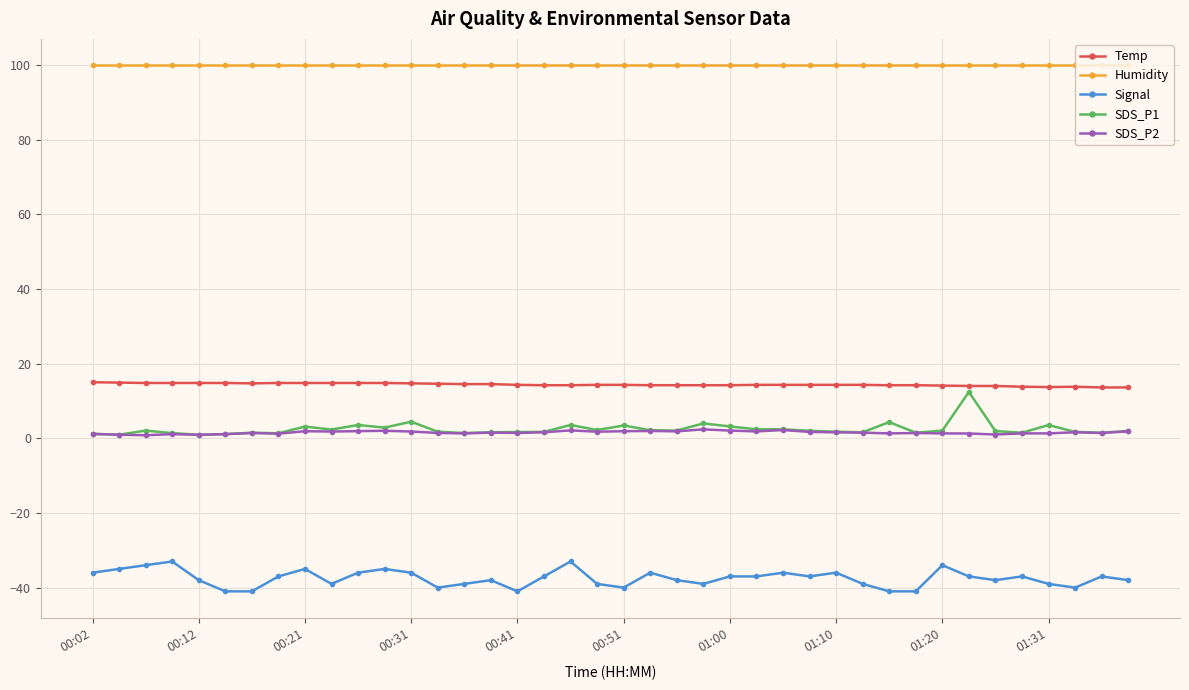

What is the maximum value for Humidity?

99.9